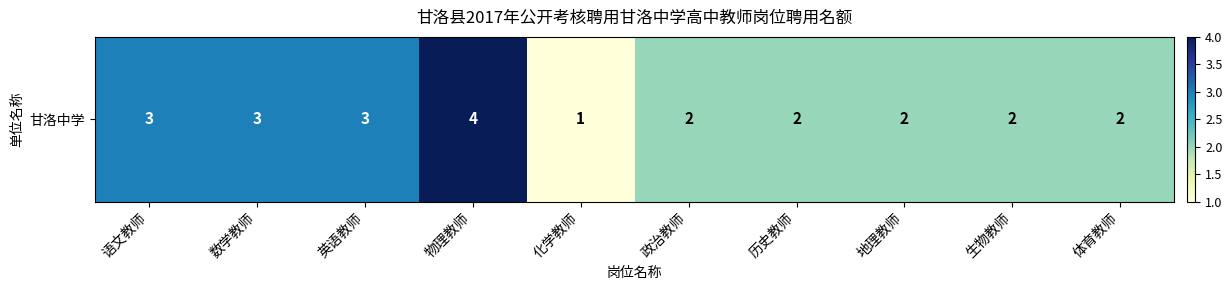

Reading left to right, list all the values displayed in this chart.

语文教师=3	数学教师=3	英语教师=3	物理教师=4	化学教师=1	政治教师=2	历史教师=2	地理教师=2	生物教师=2	体育教师=2